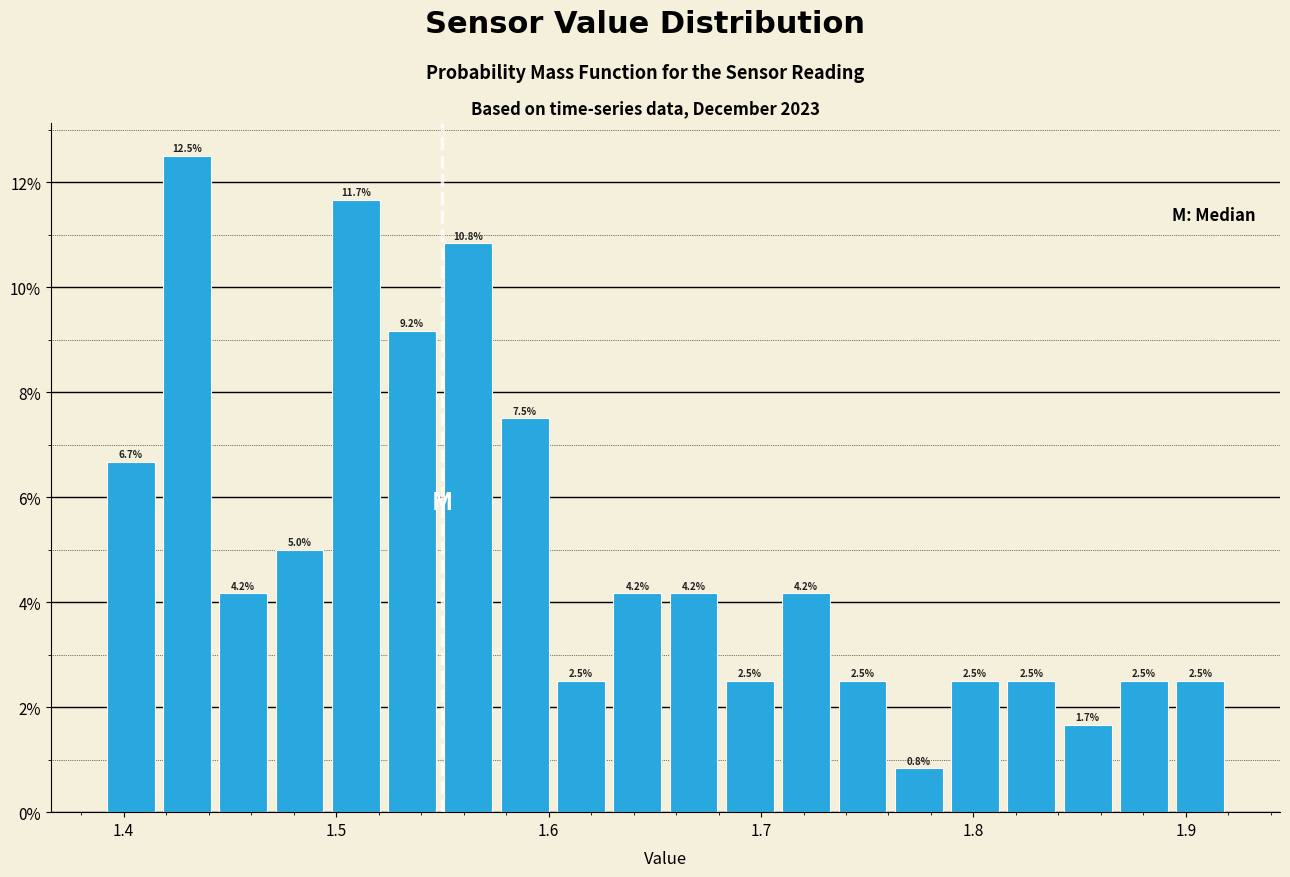

Read against the x-axis, roughly where is the centre of the tallest bar?

1.43